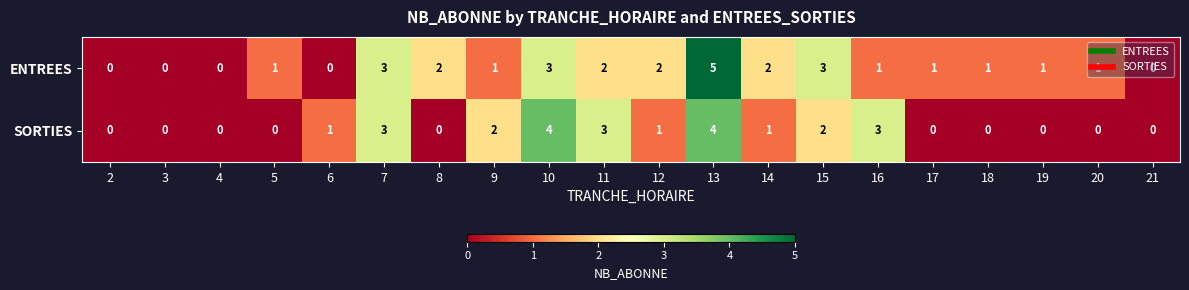

List the series in order of their overall mean, lowest first.

SORTIES, ENTREES